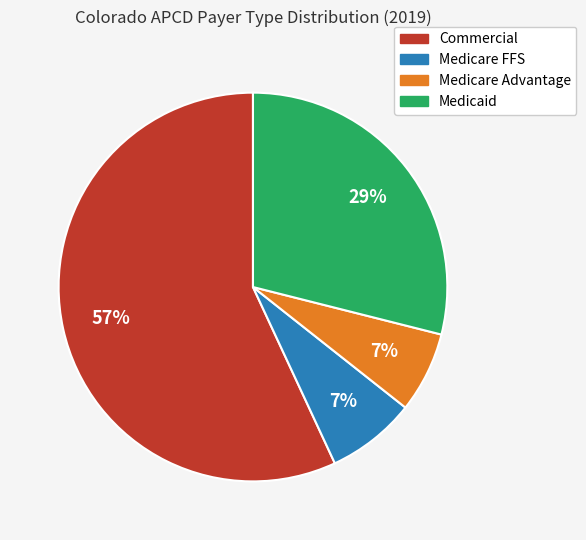

To the nearest percent, what is the average slice percentage?

25%